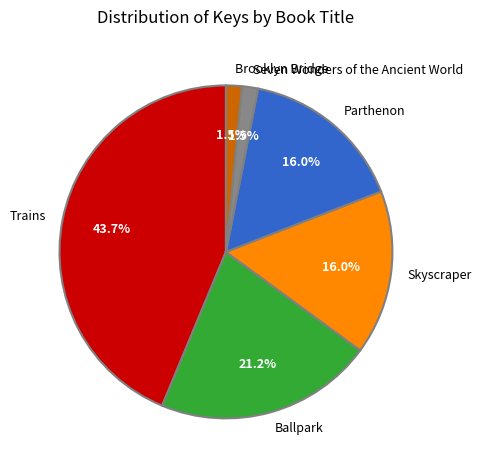

Count the number of slices in the pie.

6